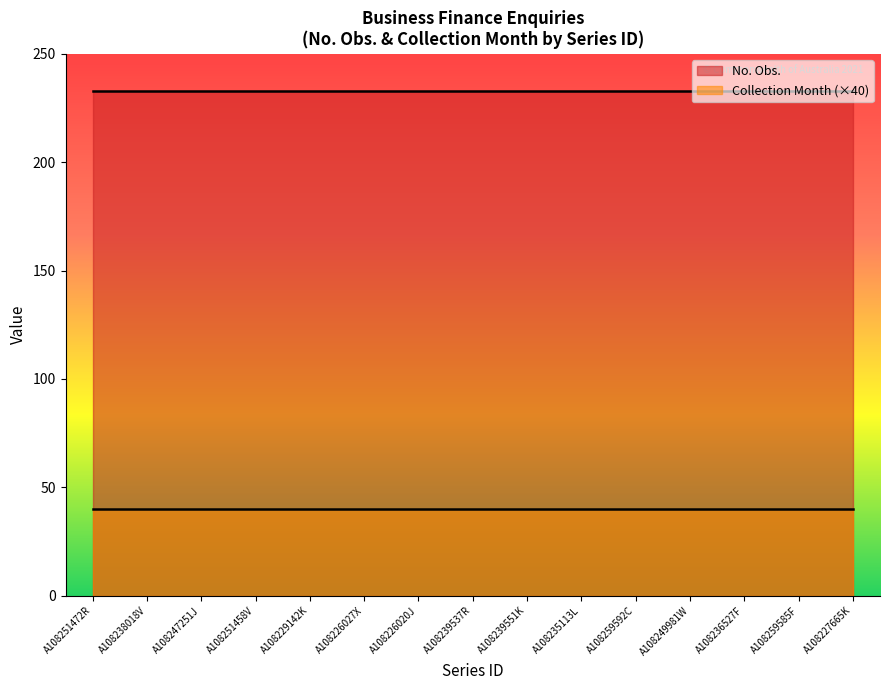

Rank the series by their maximum value, from highest to lowest.

No. Obs., Collection Month (×40)